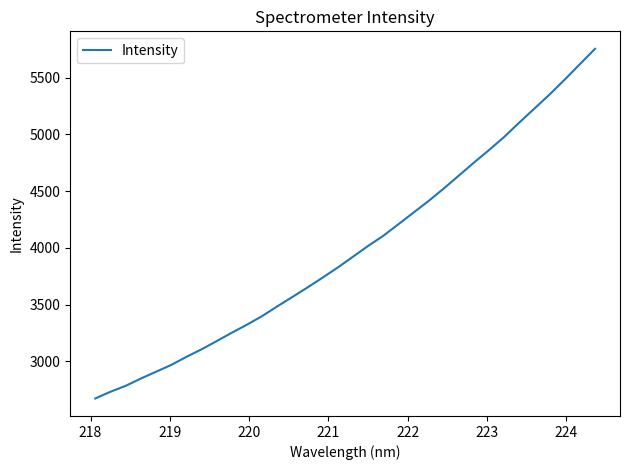

What is the maximum value shown in the chart?

5752.6